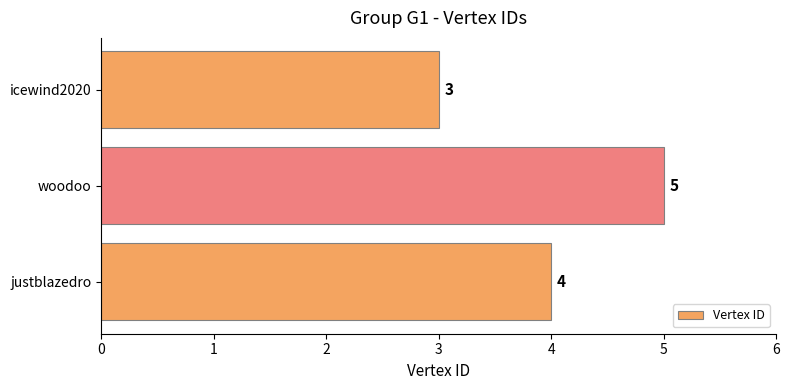

Rank the categories by value from highest to lowest.

woodoo, justblazedro, icewind2020